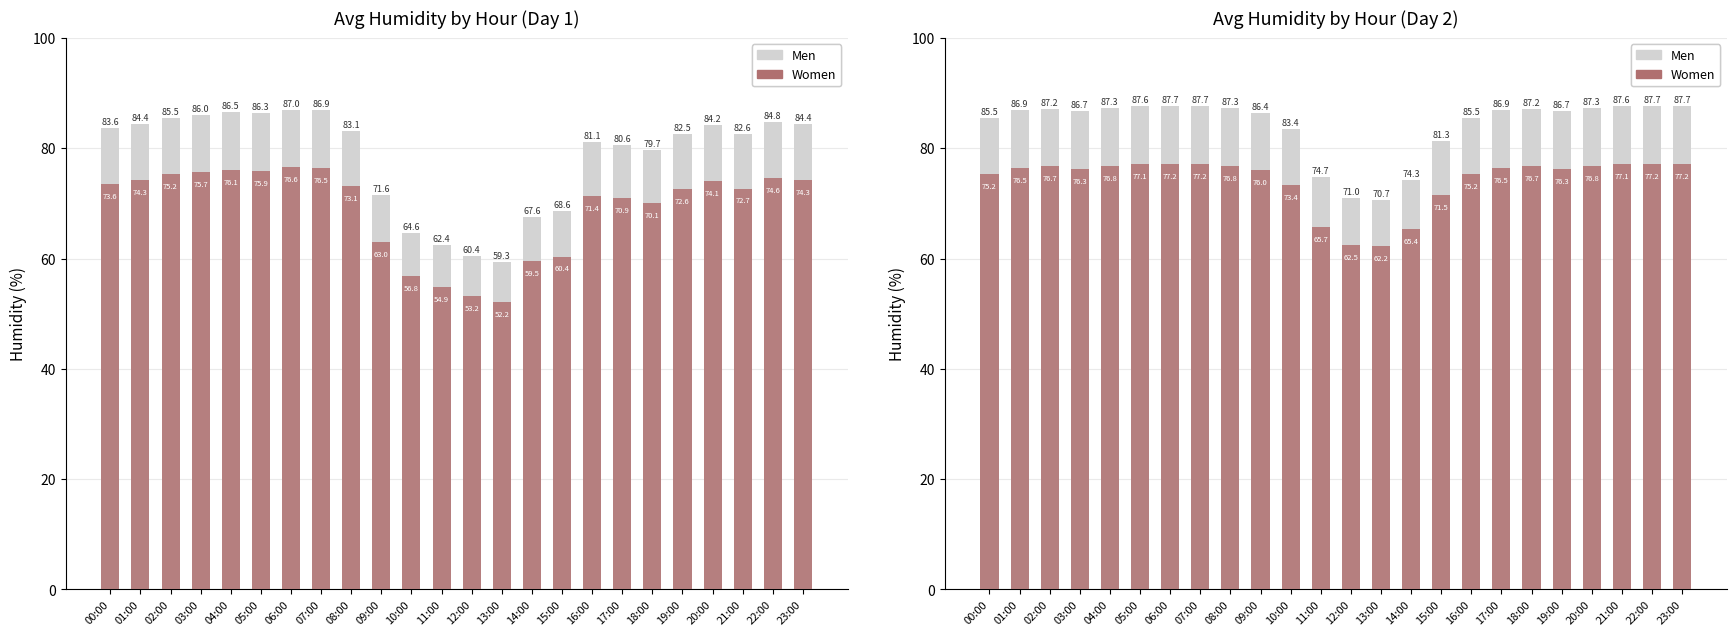

Which has a higher value, 05:00 or 03:00?

05:00